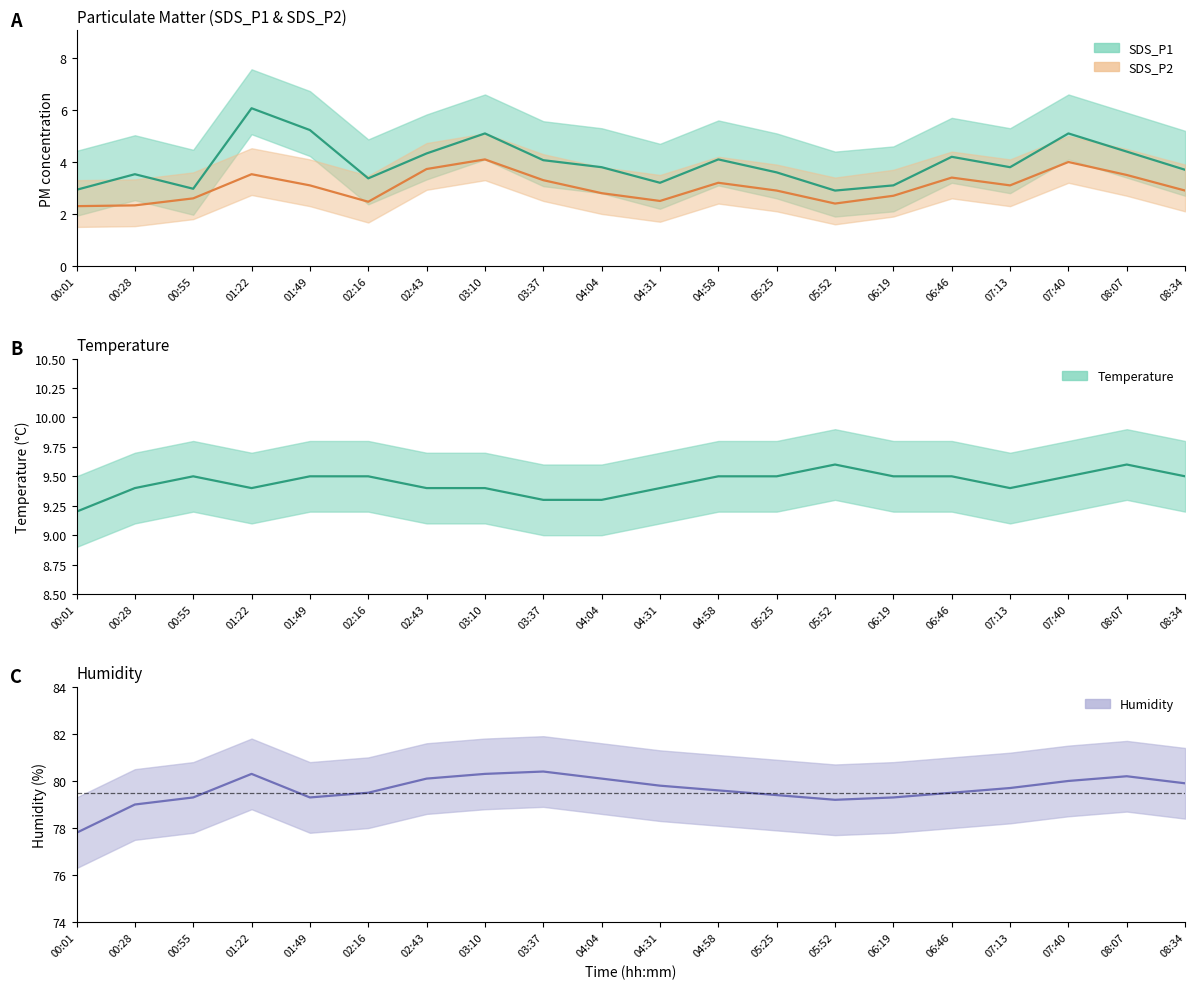

What is the label of the 5th point from the left?

01:49